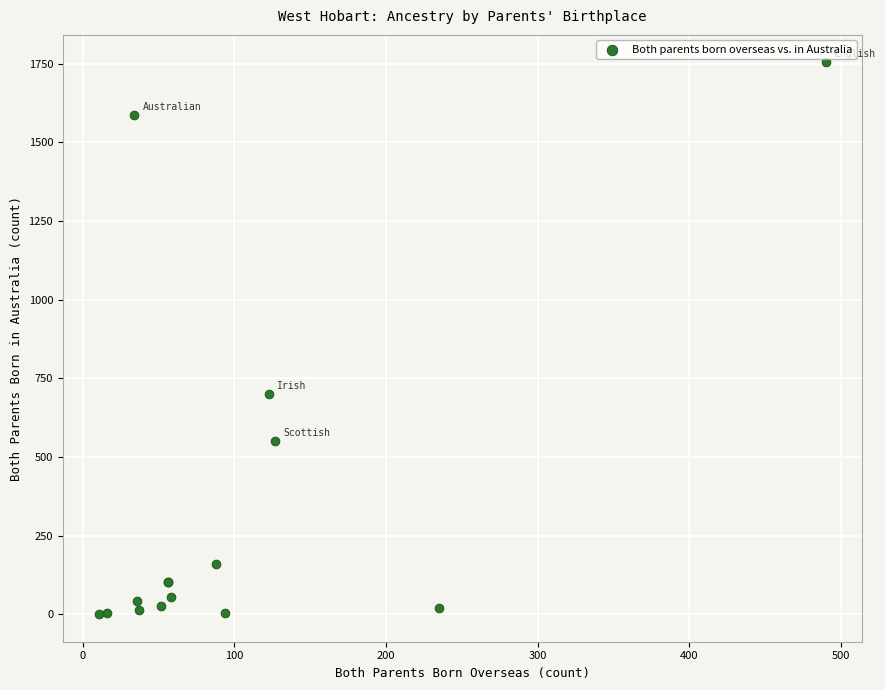

What Y value in the scatter plot is closest to 877?

699